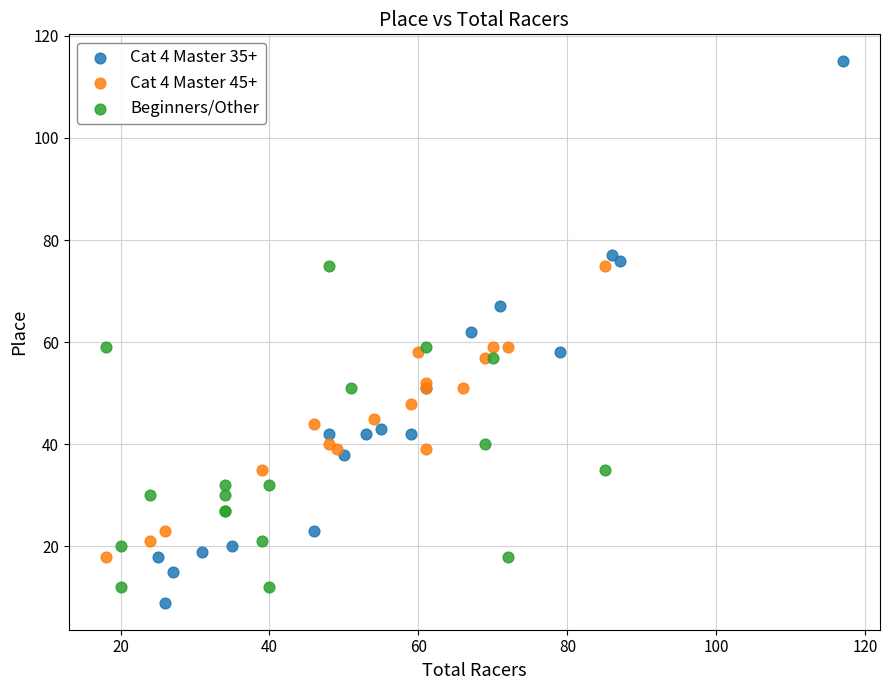

Which series contains the lowest Y value?

Cat 4 Master 35+